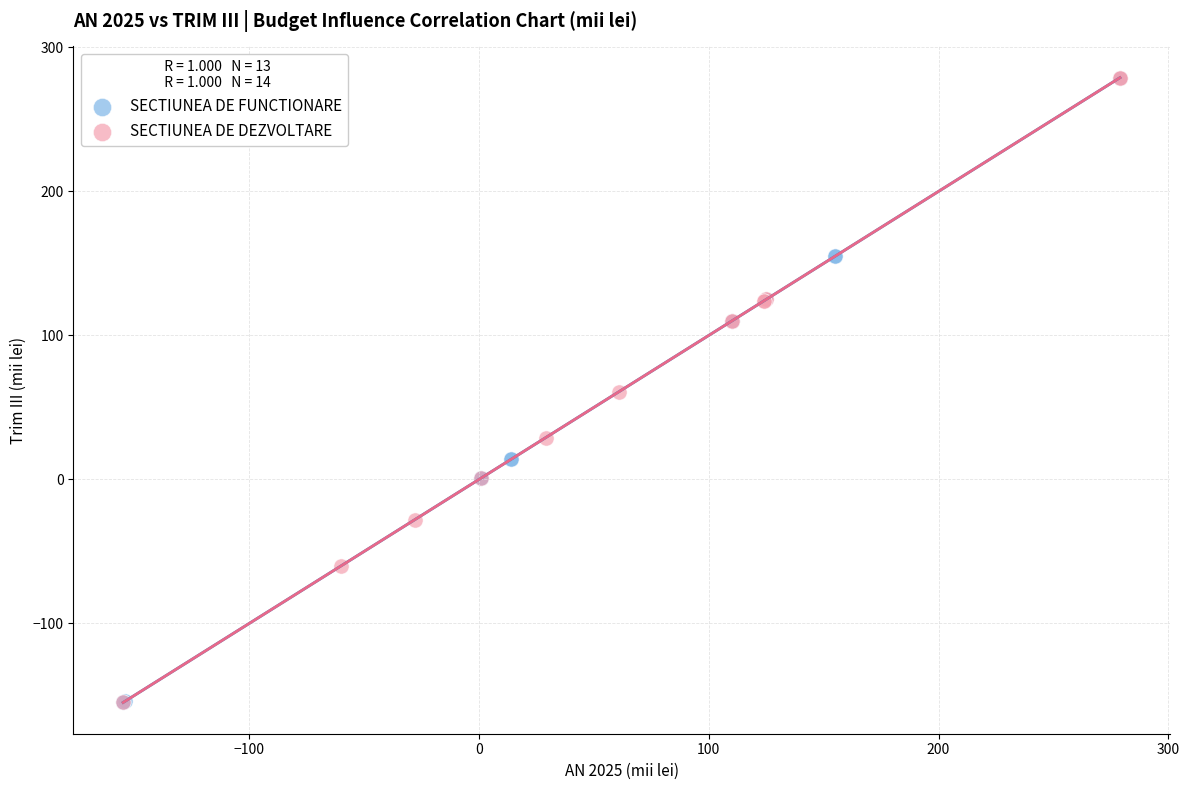

What are all the series names shown in the legend?

SECTIUNEA DE FUNCTIONARE, SECTIUNEA DE DEZVOLTARE